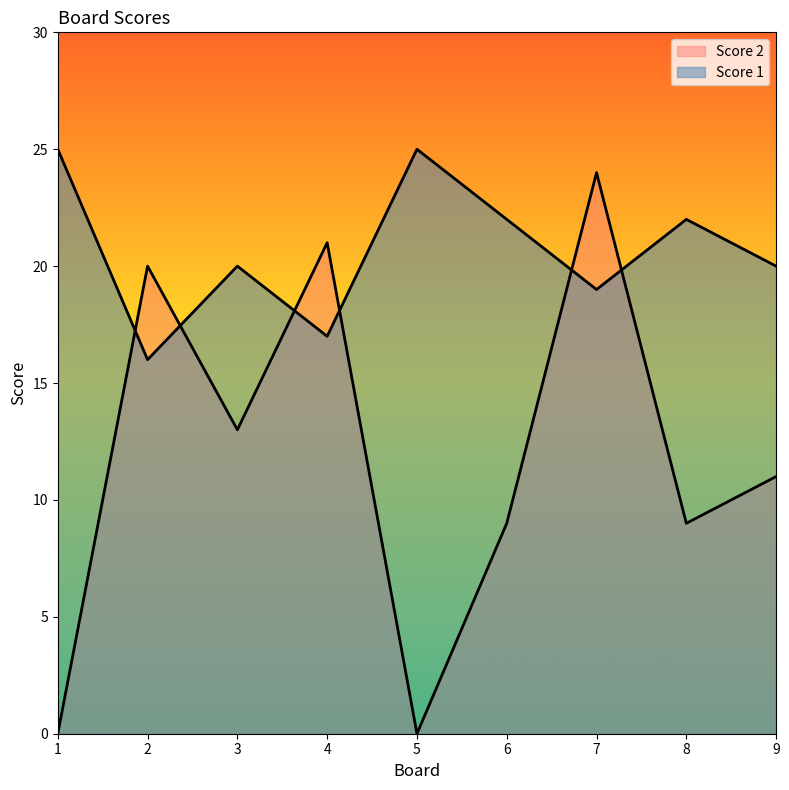

List the labels in order of Score 1 value, smallest first.

2, 4, 7, 3, 9, 6, 8, 1, 5